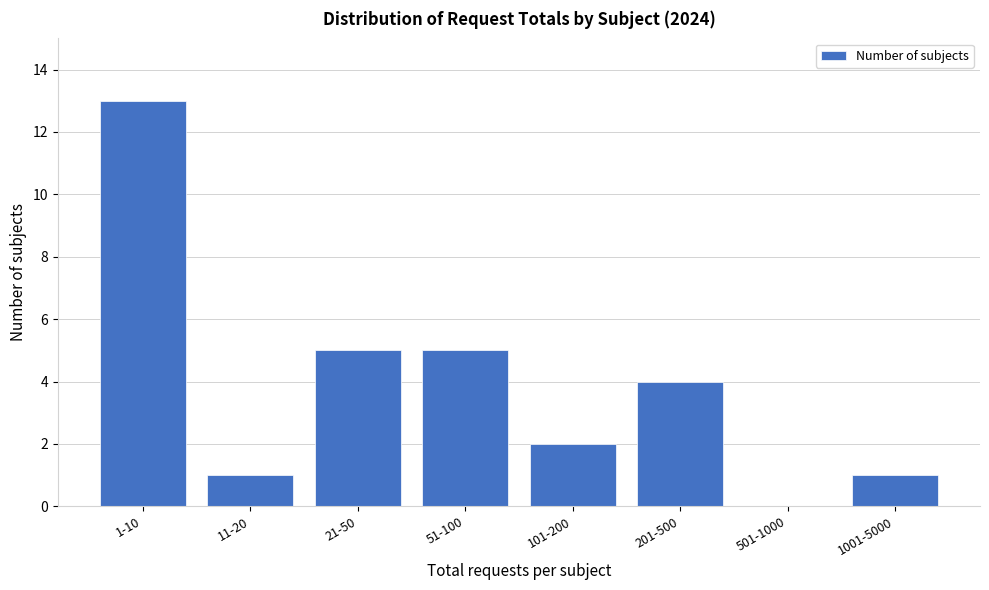

Reading right to left, list all the values displayed in this chart.

1001-5000=1	501-1000=0	201-500=4	101-200=2	51-100=5	21-50=5	11-20=1	1-10=13